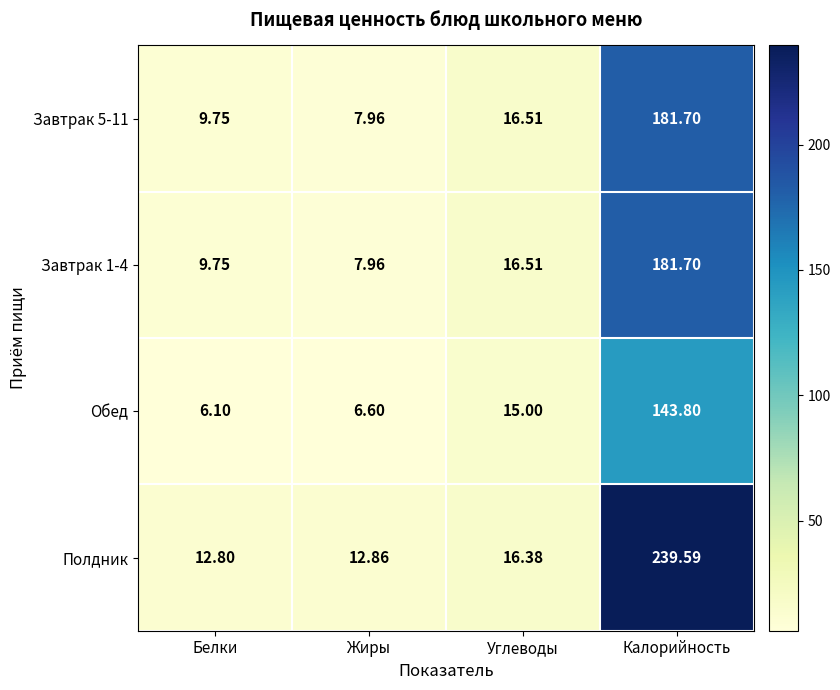

Rank the categories by Обед value from lowest to highest.

Белки, Жиры, Углеводы, Калорийность